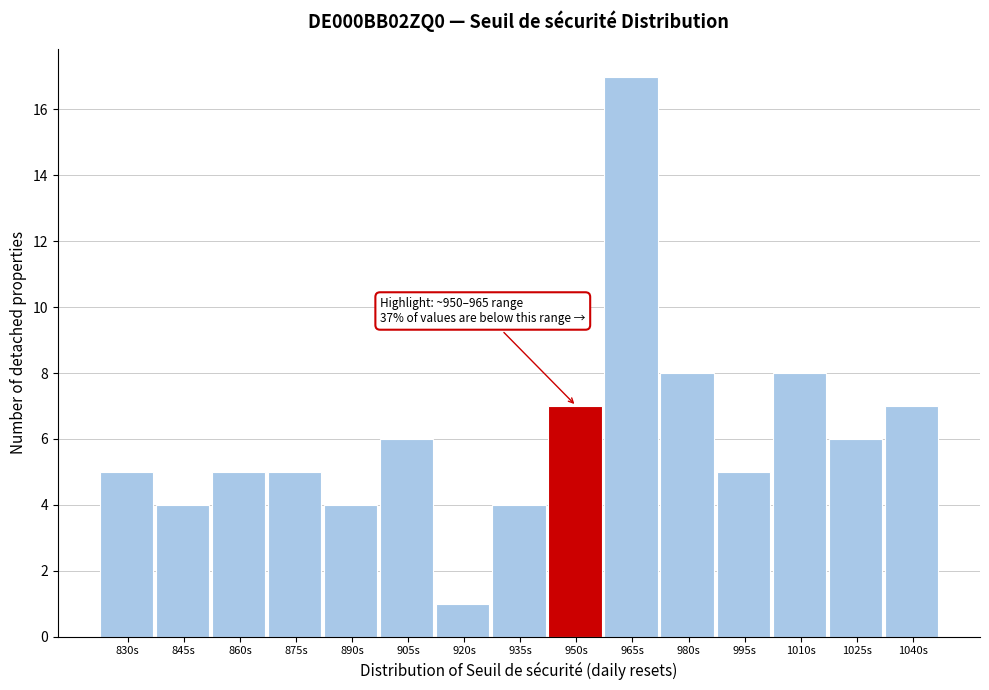

Reading left to right, extract all data points from this chart.

5	4	5	5	4	6	1	4	7	17	8	5	8	6	7